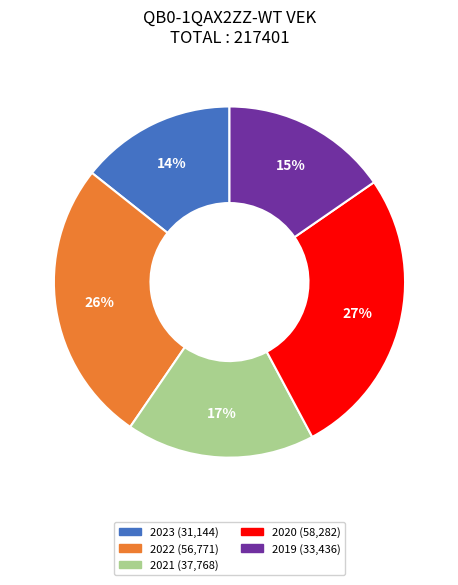

Is there any slice that represents more than half of the pie?

No